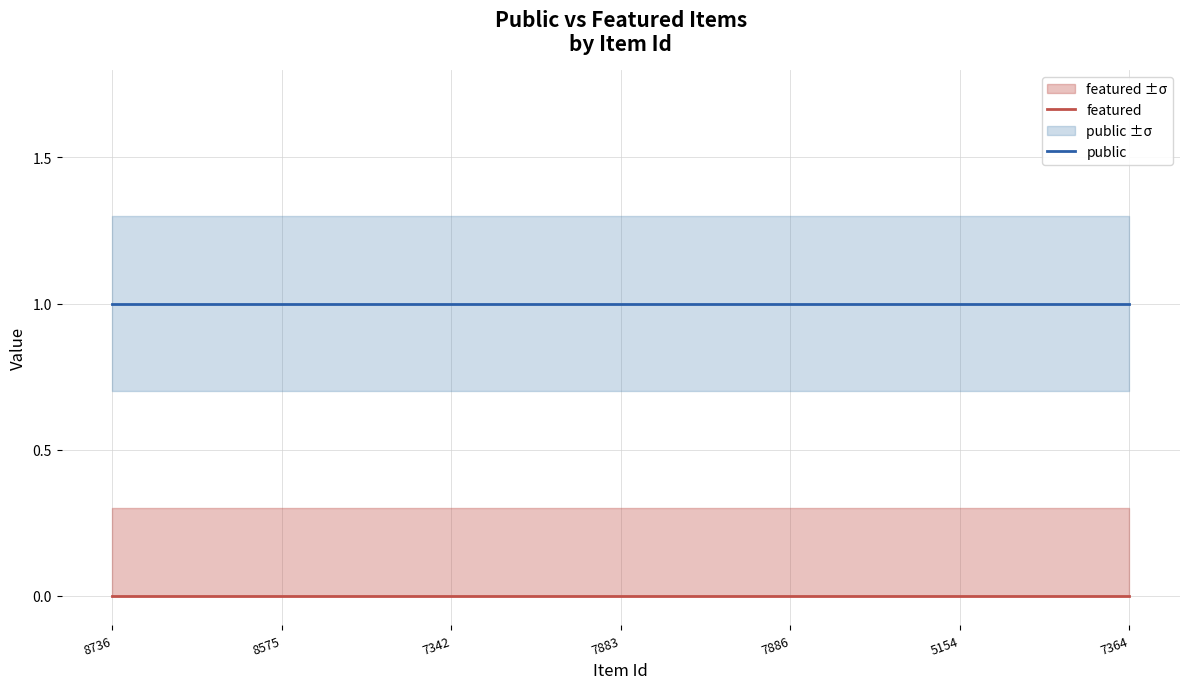

At which category does the chart reach its peak across all series?

8736